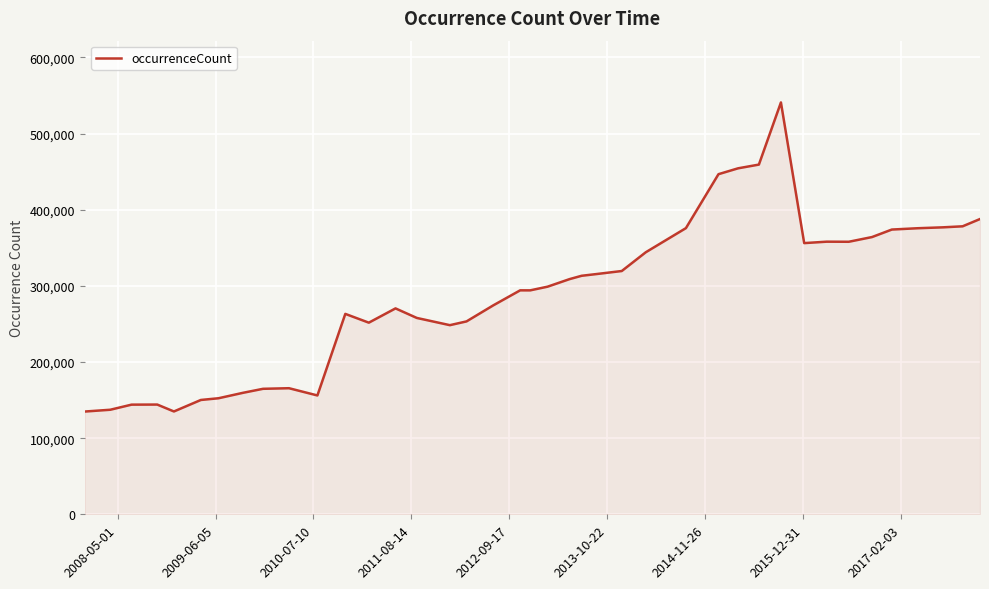

What is the minimum value shown in the chart?

134954